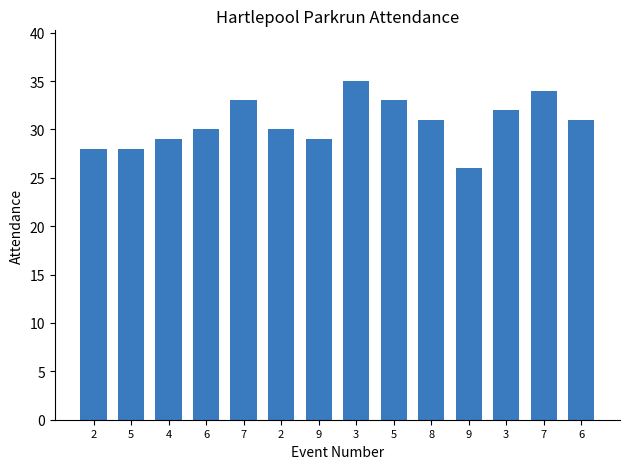

Which has a higher value, 6 or 2?

6